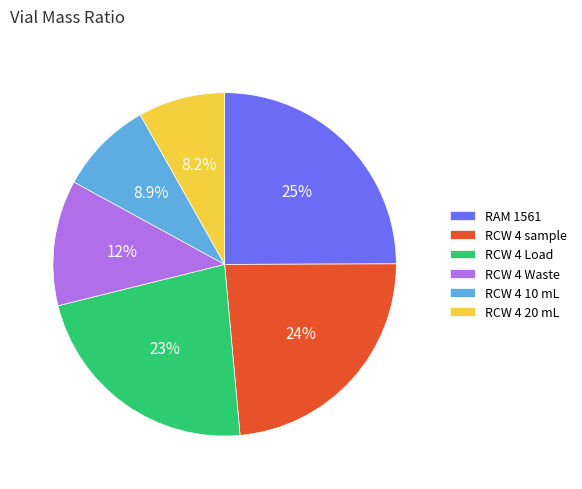

What percentage is the RCW 4 10 mL slice, to the nearest percent?

9%